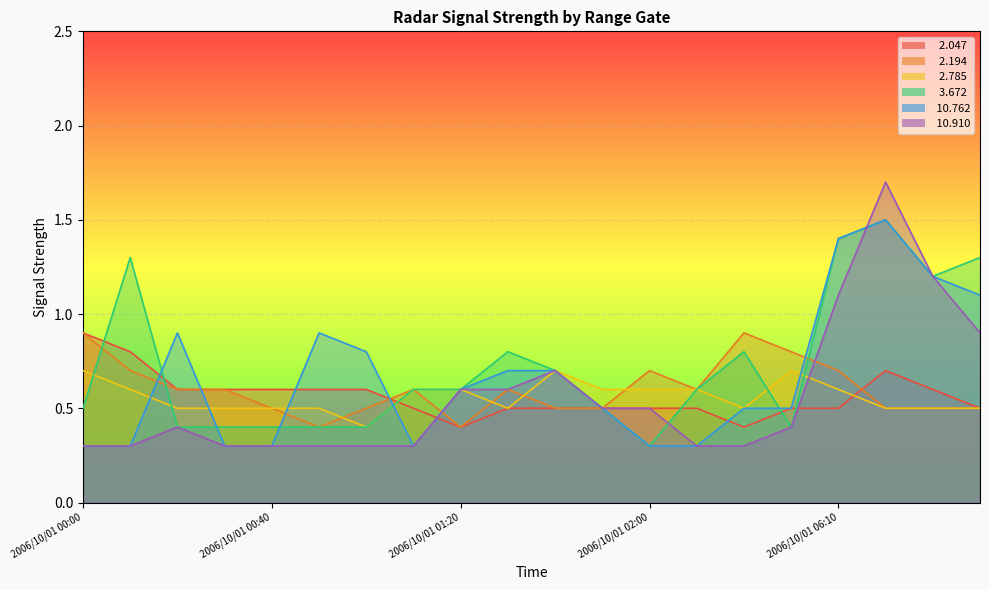

Count the number of data series in this chart.

6